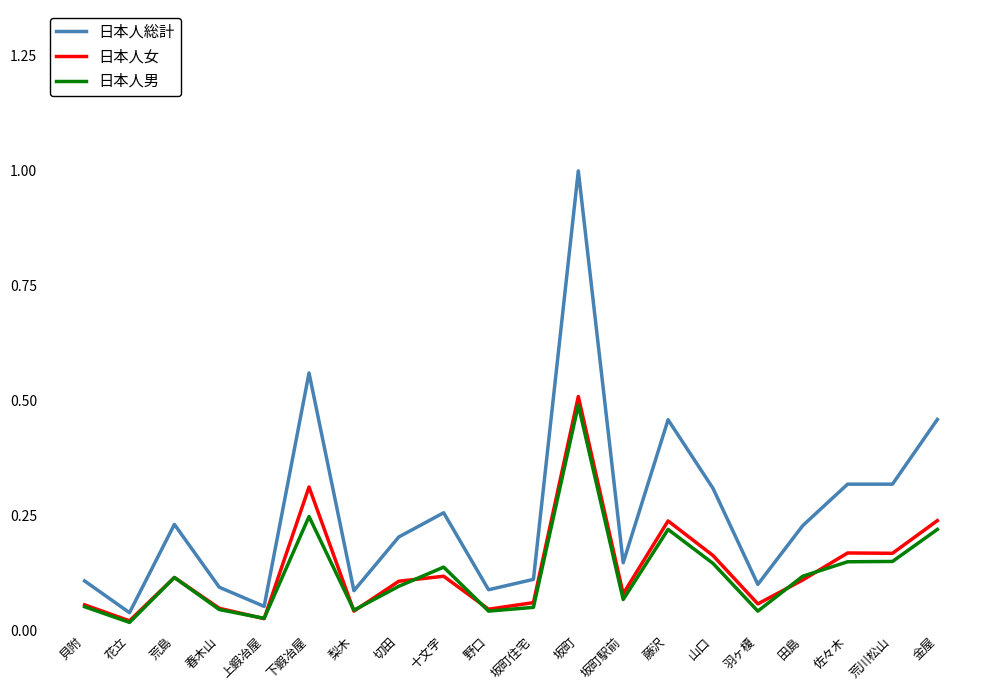

Which series changed the most between 荒島 and 野口?

日本人総計